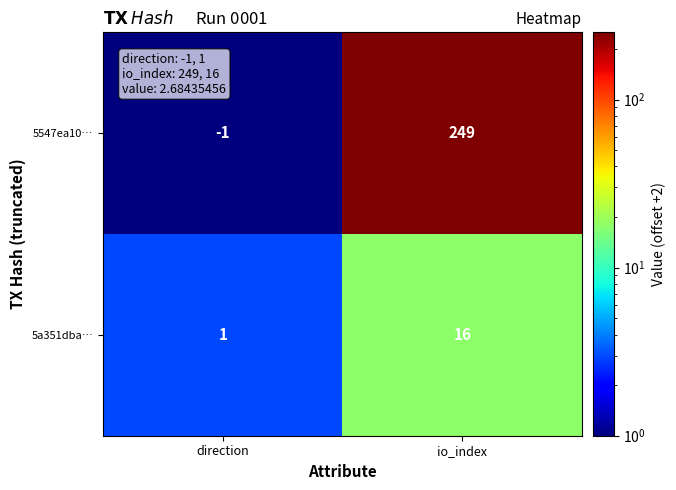

True or false: 5547ea10… has a value of -1 at direction.

True